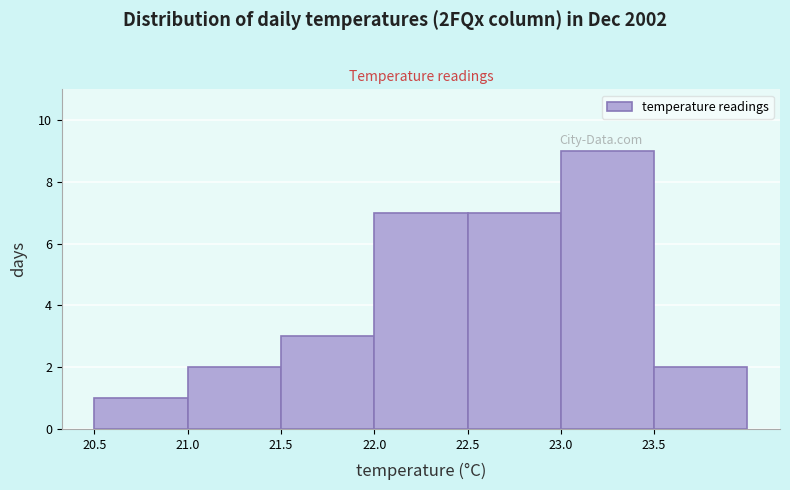

What is the height of the bar covering 22.5 to 23.0 on the x-axis? The values are not printed on the chart, so give them approximately, as read against the axis.

7